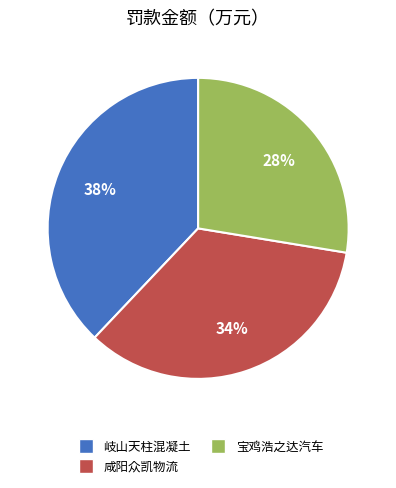

Which has a higher value, 宝鸡浩之达汽车 or 咸阳众凯物流?

咸阳众凯物流